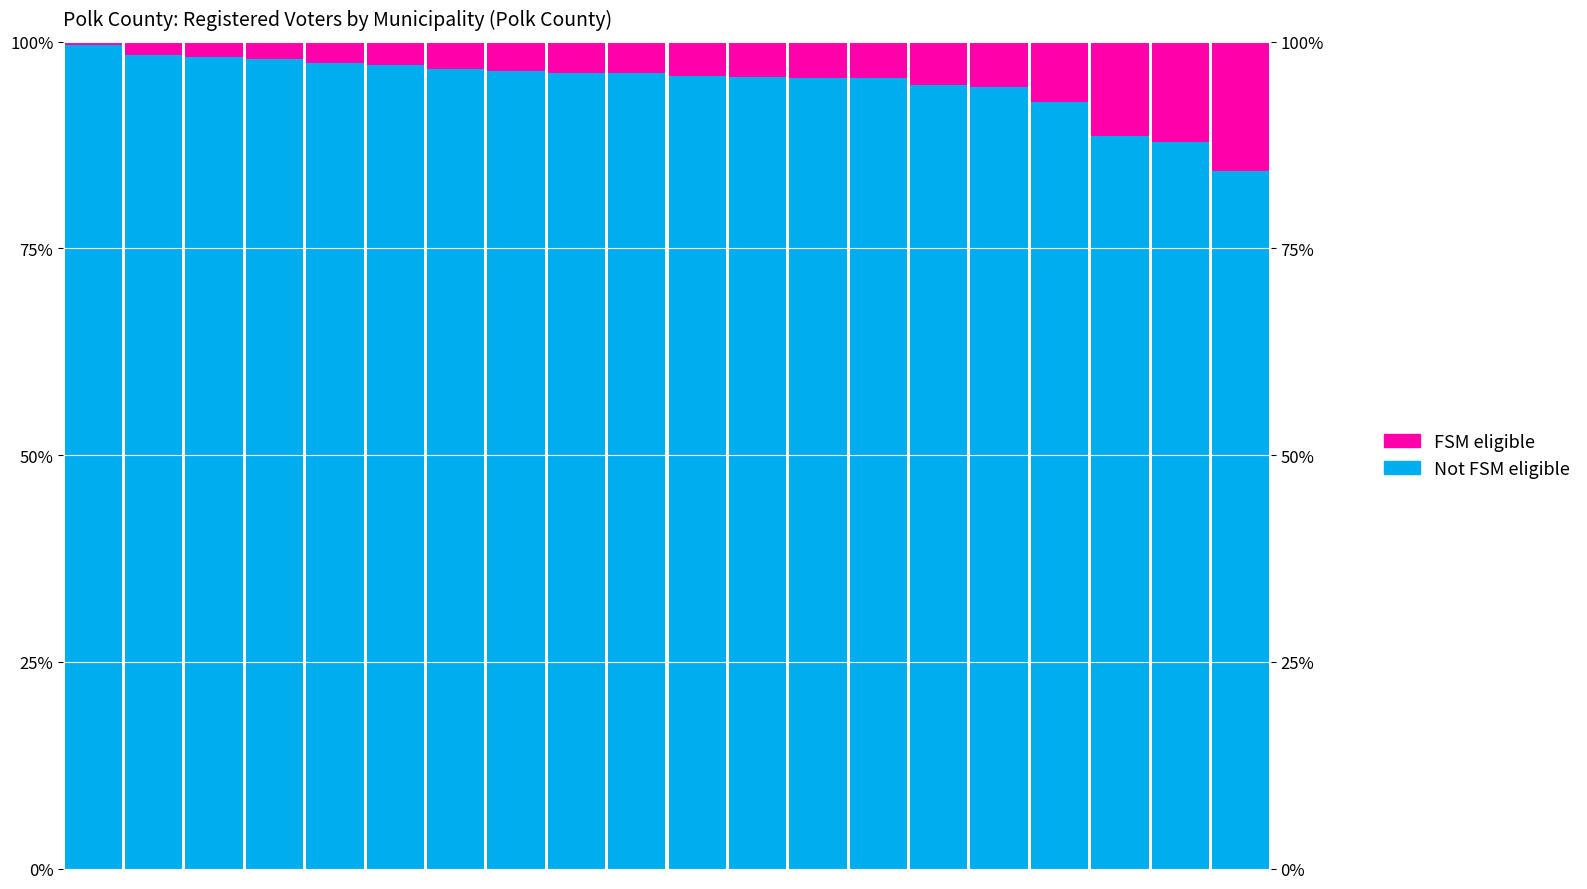

Rank the series at 4 from lowest to highest value.

FSM eligible, Not FSM eligible